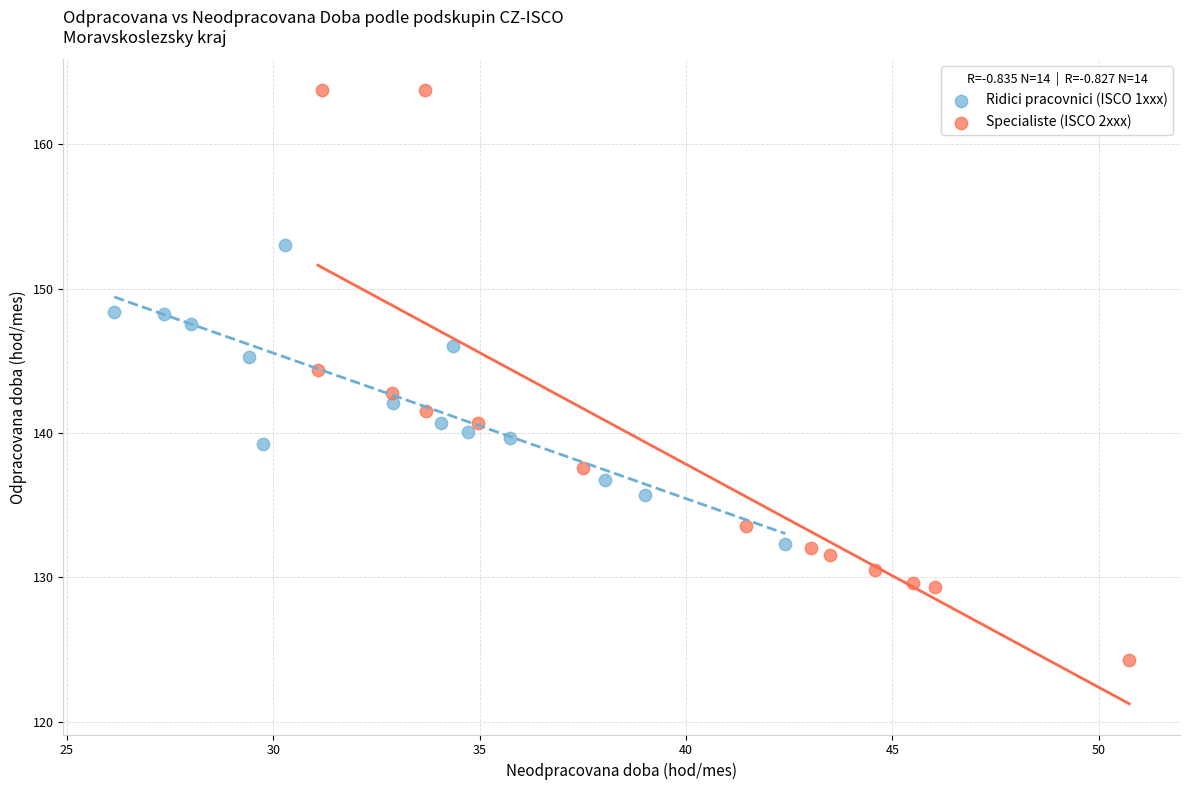

Which series contains the highest Y value?

Specialiste (ISCO 2xxx)